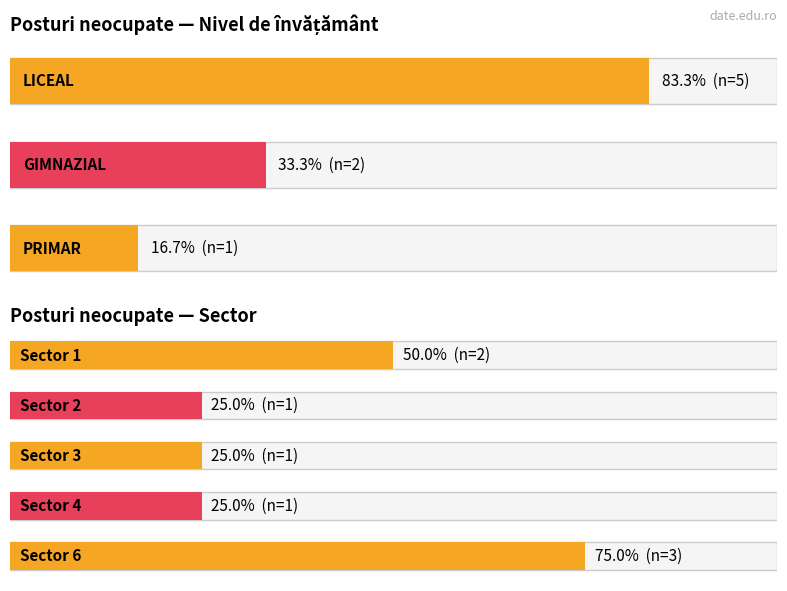

List the series in order of their peak value, highest first.

LICEAL, GIMNAZIAL, PRIMAR